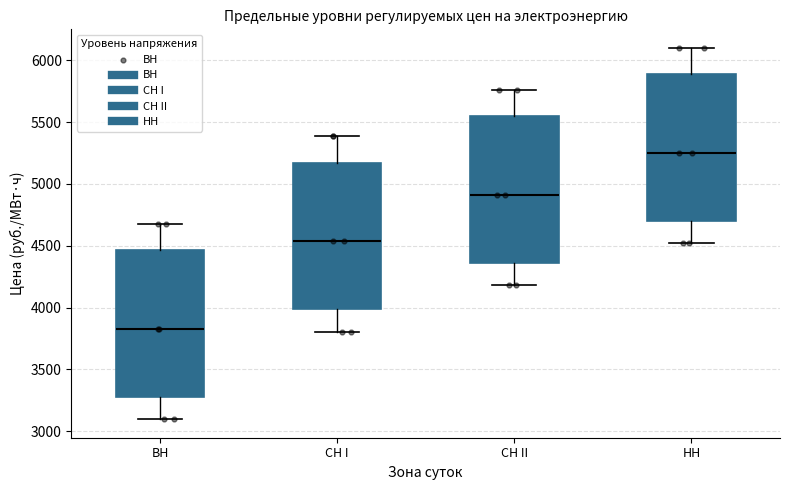

Which box's median line is the highest?

НН